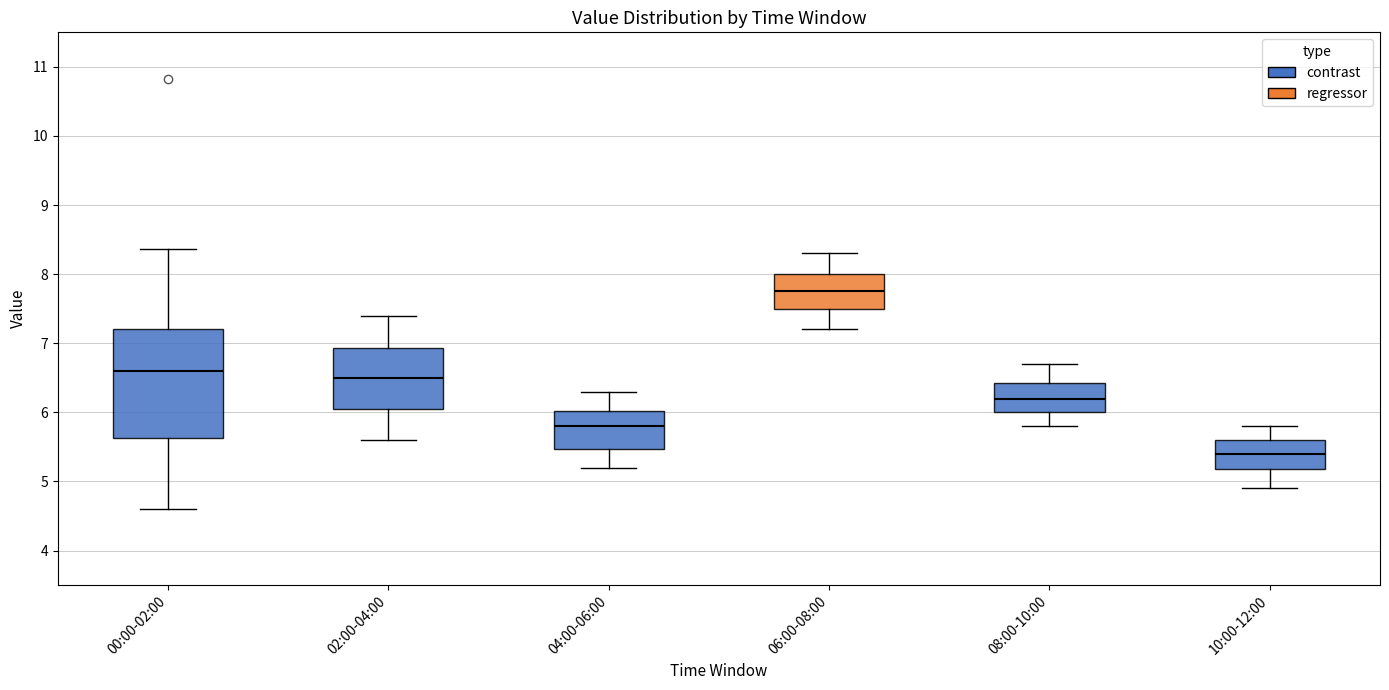

Which box's median line is the lowest?

10:00-12:00